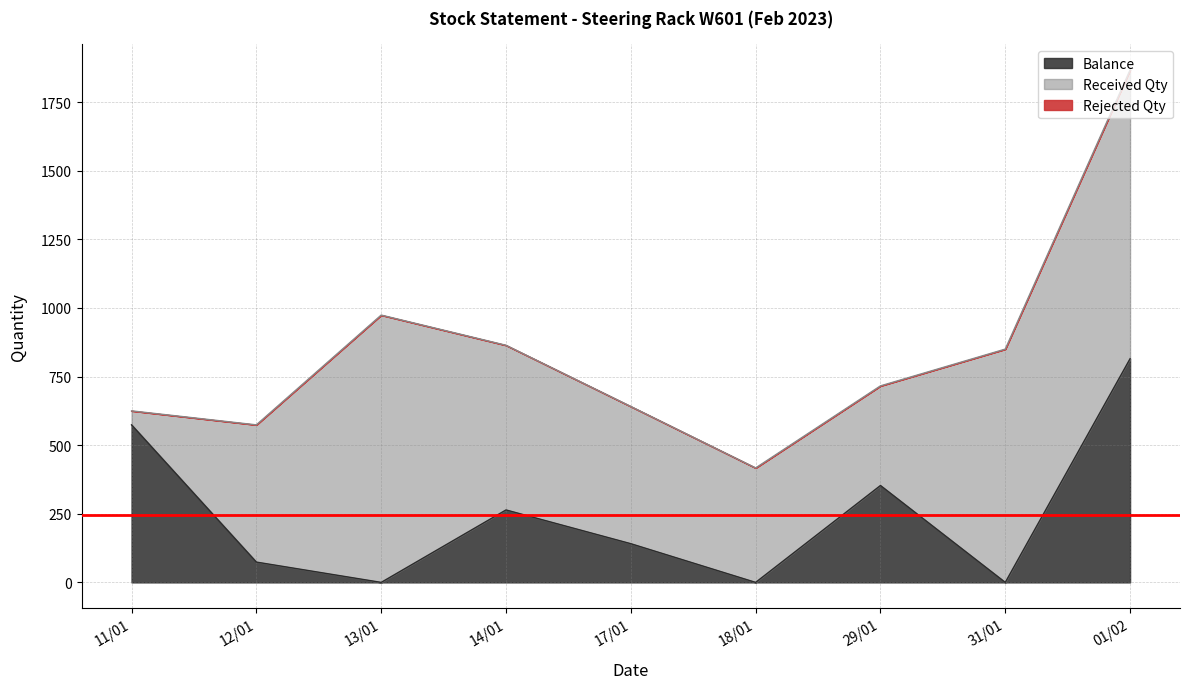

What is the total value across all series at 11/01?

625